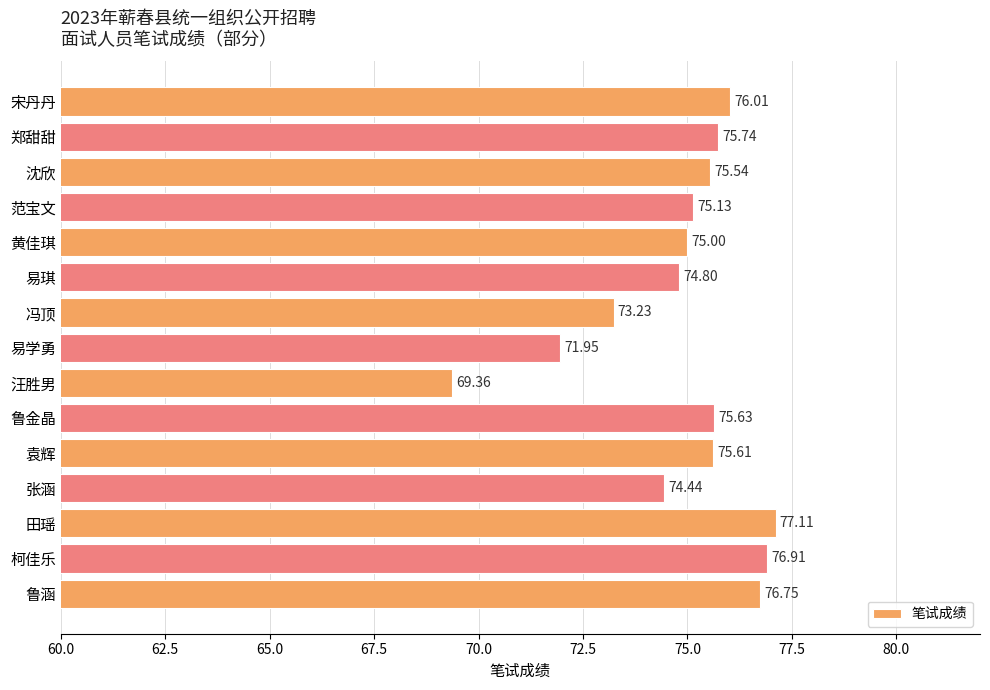

What is the label of the 14th bar from the top?

柯佳乐